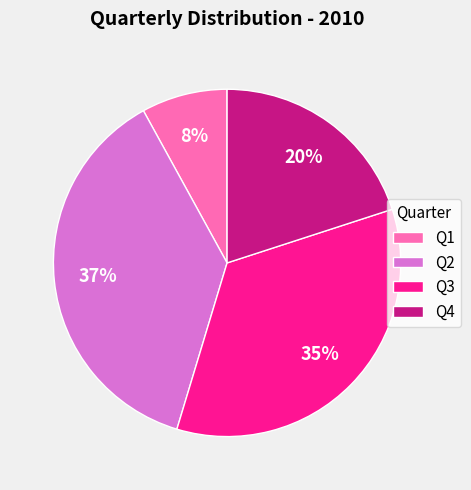

Count the number of slices in the pie.

4